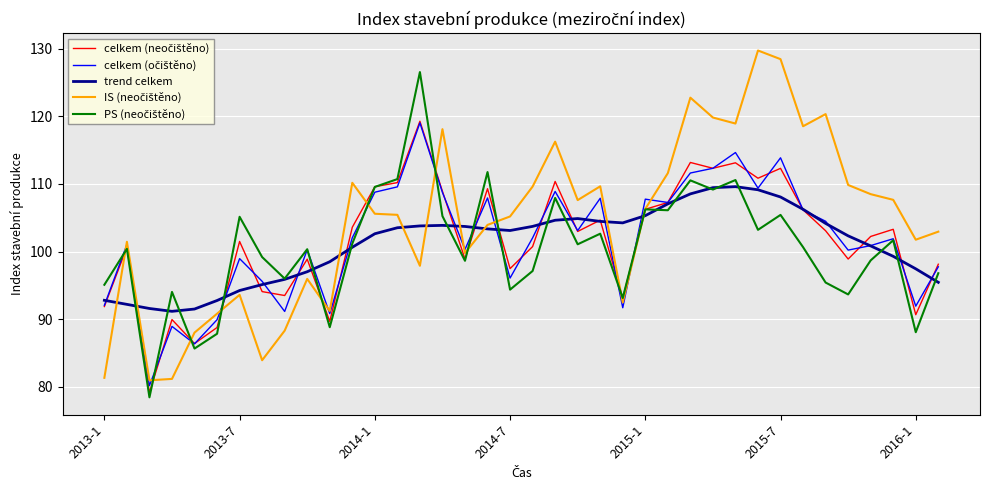

What is the minimum value shown in the chart?

78.4